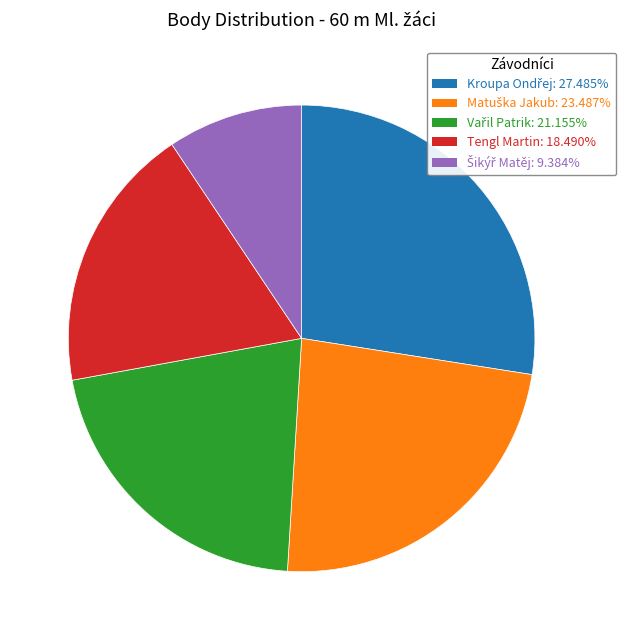

Is Tengl Martin the majority of the pie?

No